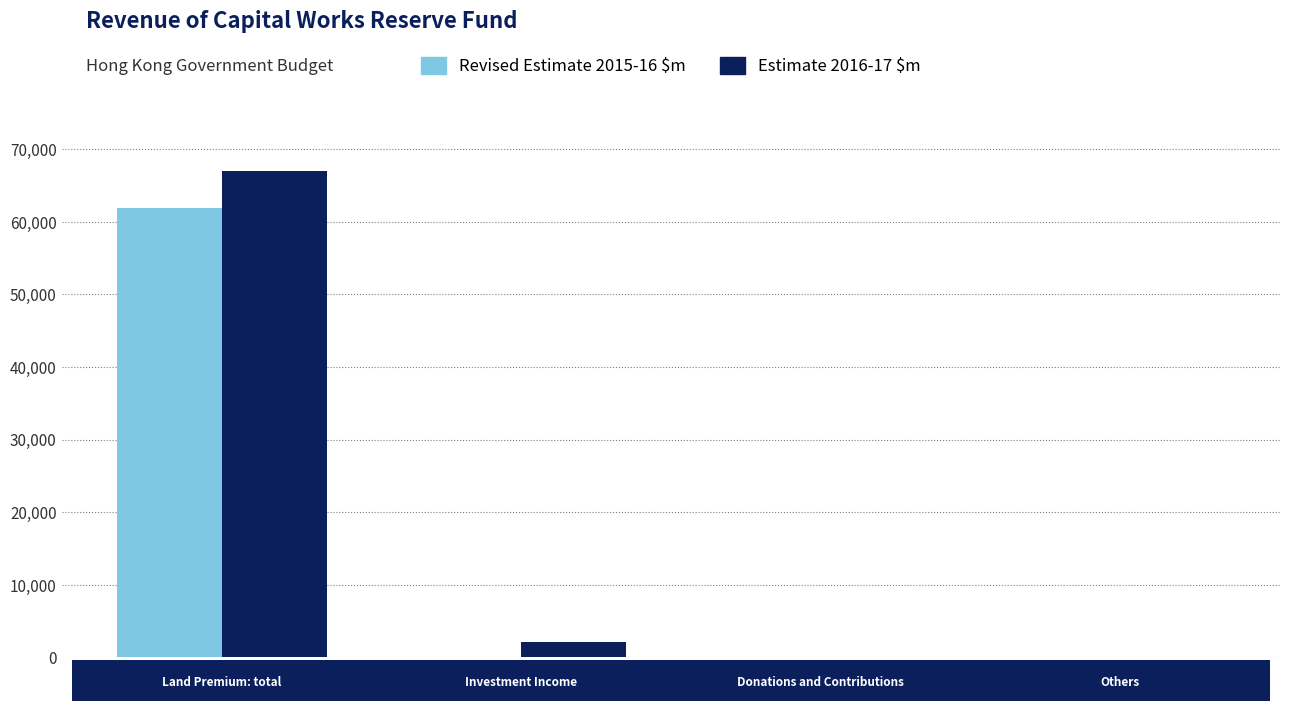

How many series are shown in this chart?

2